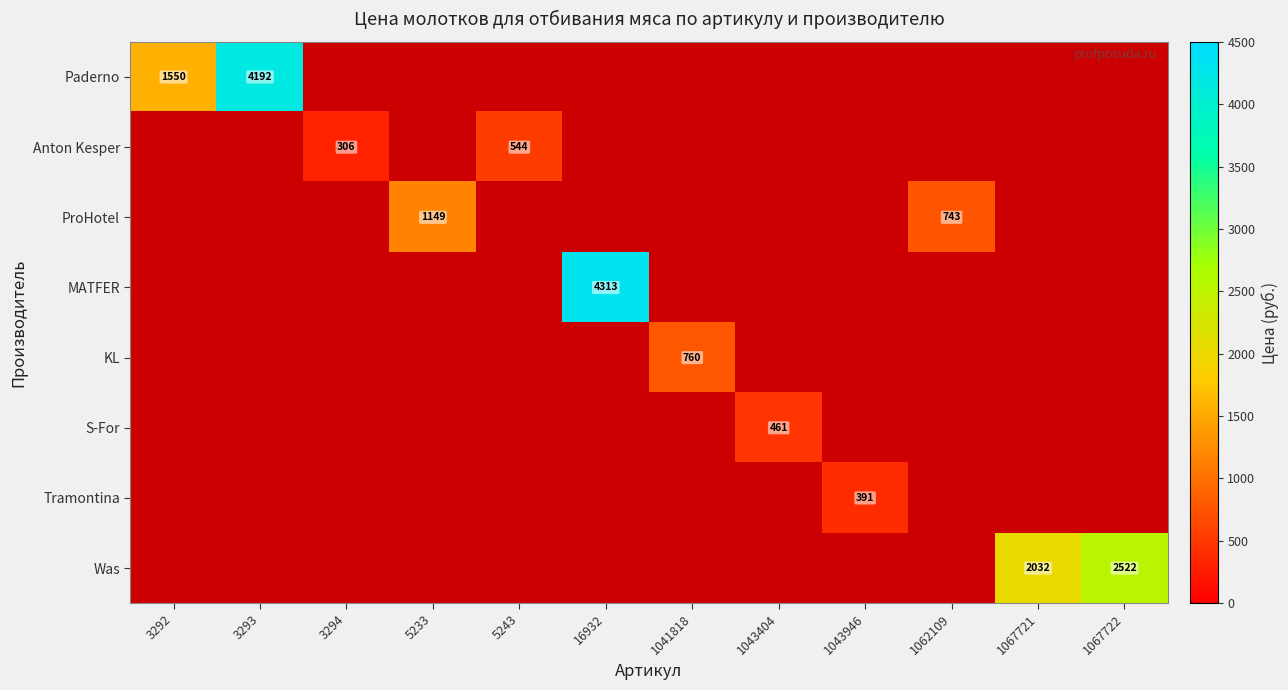

True or false: MATFER has a value of 4313 at 16932.

True